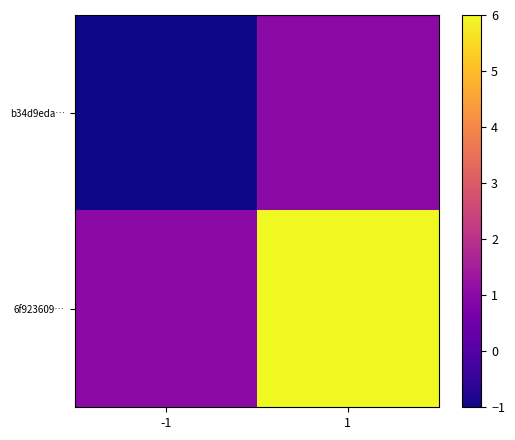

What is the total value across all series at 1?

7